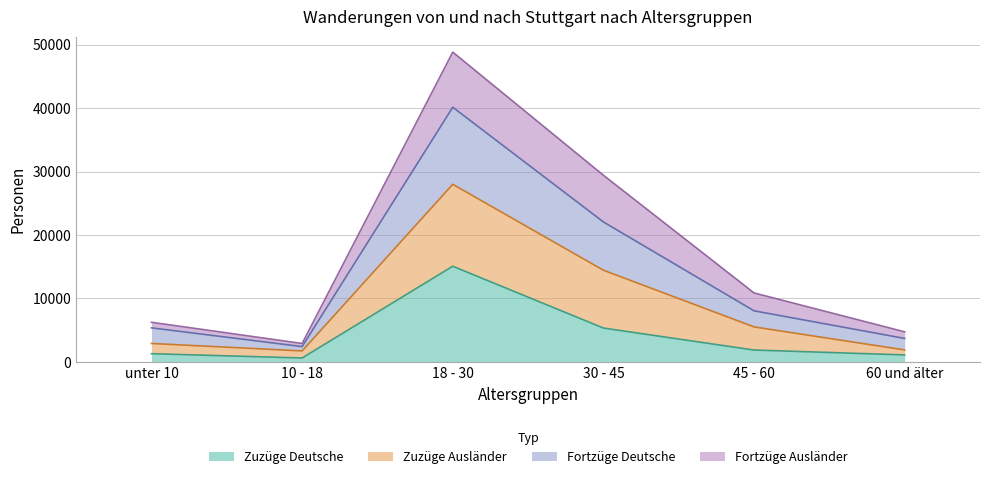

Which category has the highest value in the Zuzüge Deutsche series?

18 - 30